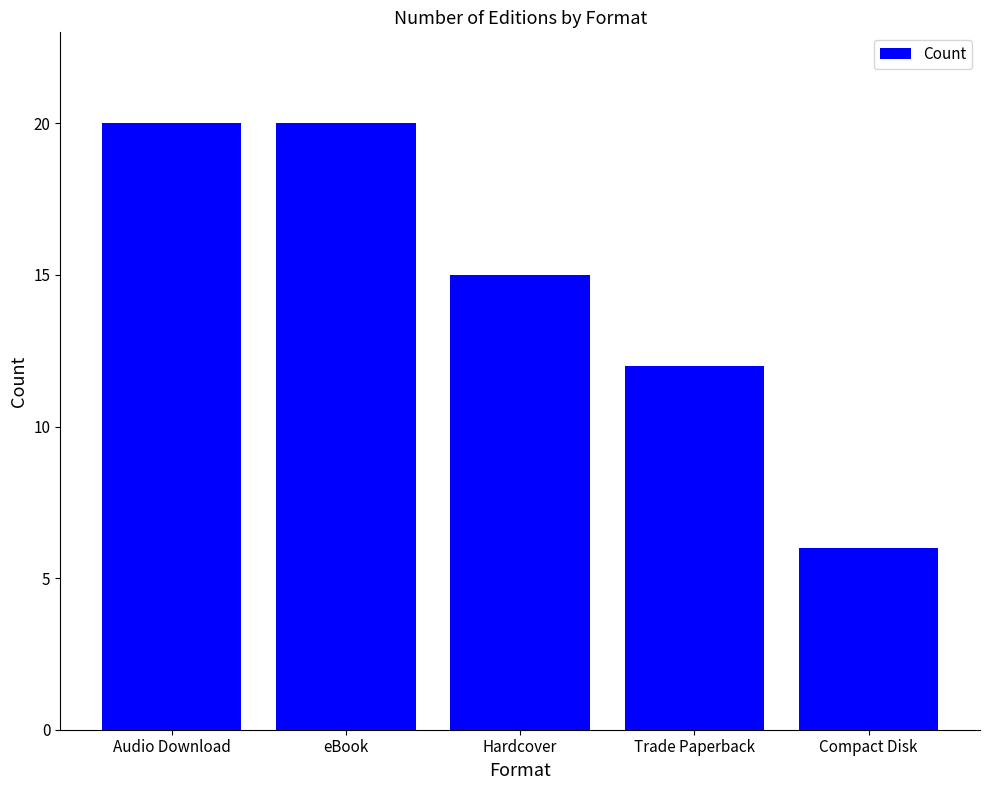

What position from the right is Trade Paperback?

2